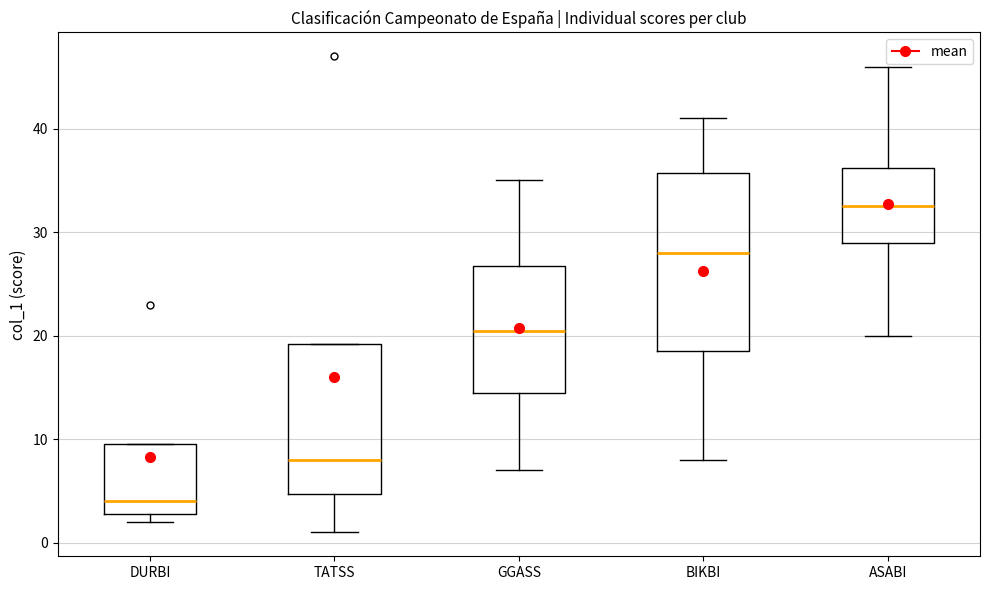

Where does the median line of the box for BIKBI sit on the y-axis? The values are not printed on the chart, so give them approximately, as read against the axis.

28